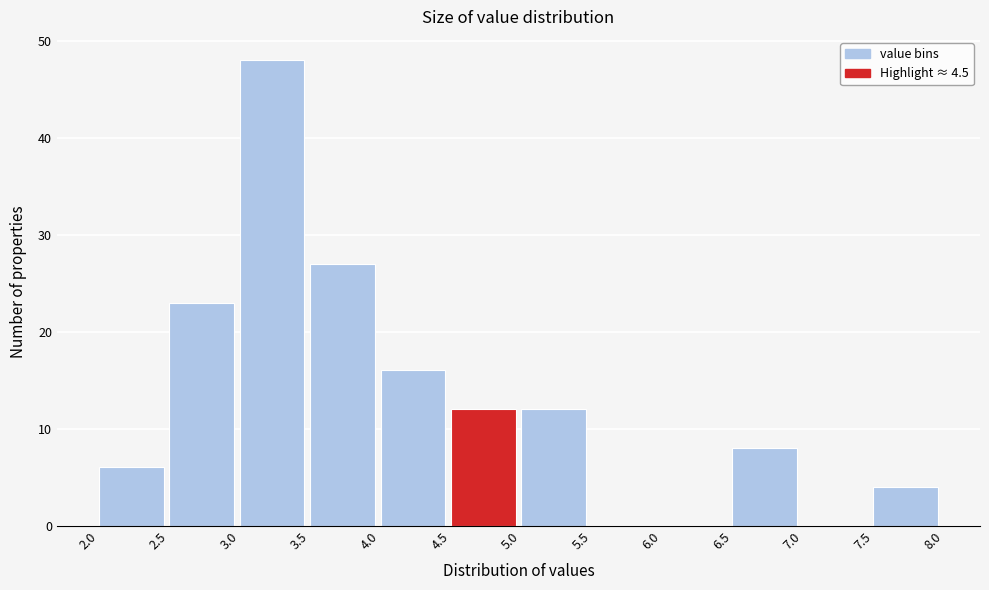

How tall is the bar that spans 5.0 to 5.5 on the x-axis? The values are not printed on the chart, so give them approximately, as read against the axis.

12